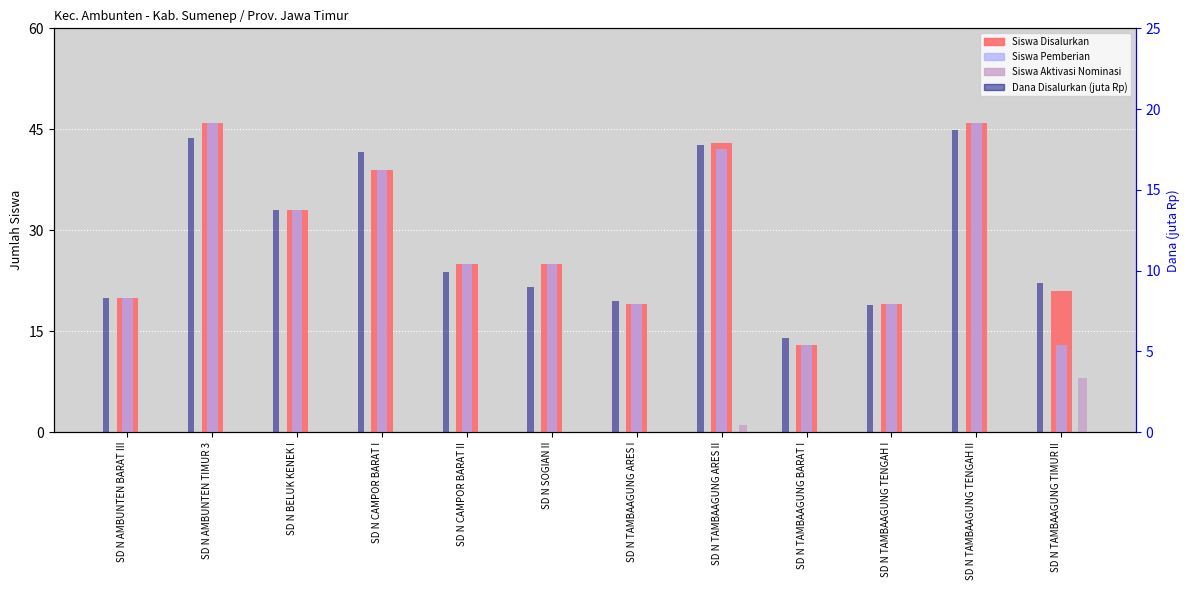

Is the value of Siswa Disalurkan at SD N TAMBAAGUNG TENGAH II greater than the value of Siswa Pemberian at SD N TAMBAAGUNG ARES I?

Yes